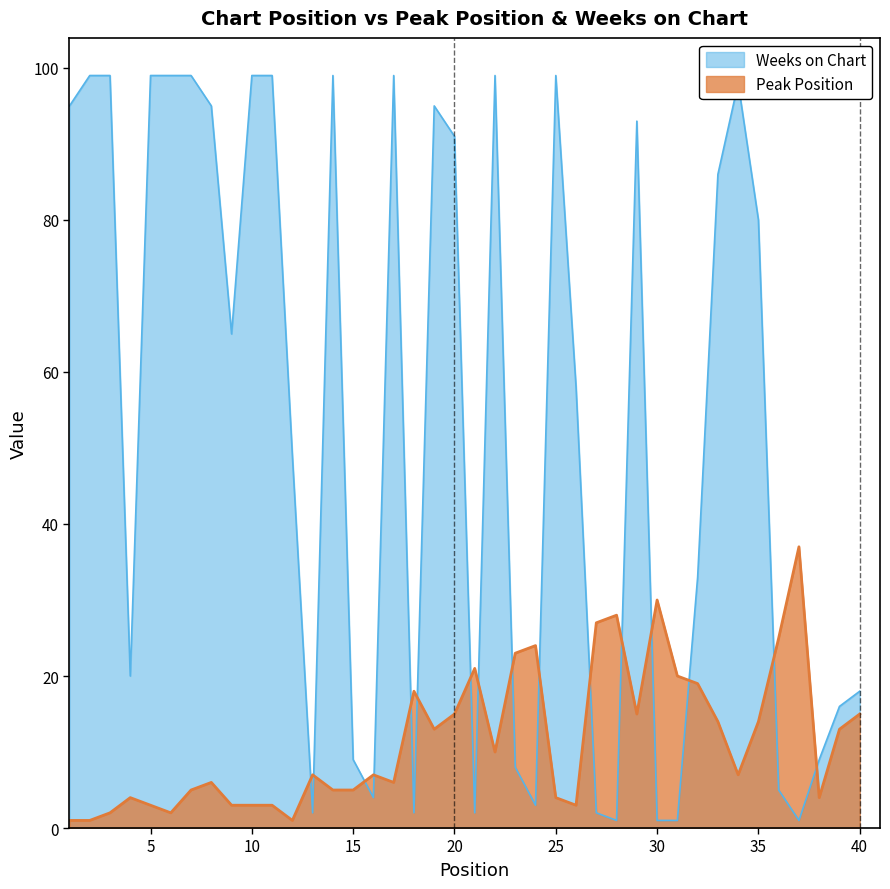

True or false: Weeks on Chart and Peak Position intersect in this chart.

True